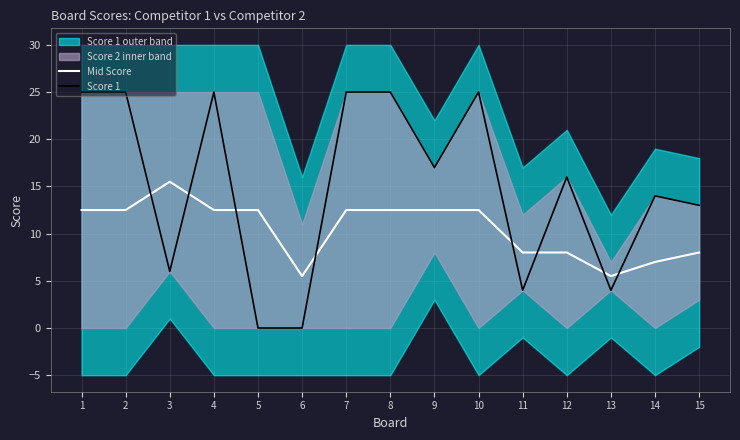

What is the value of the Score 1 point at the 1st from the left?

25.0